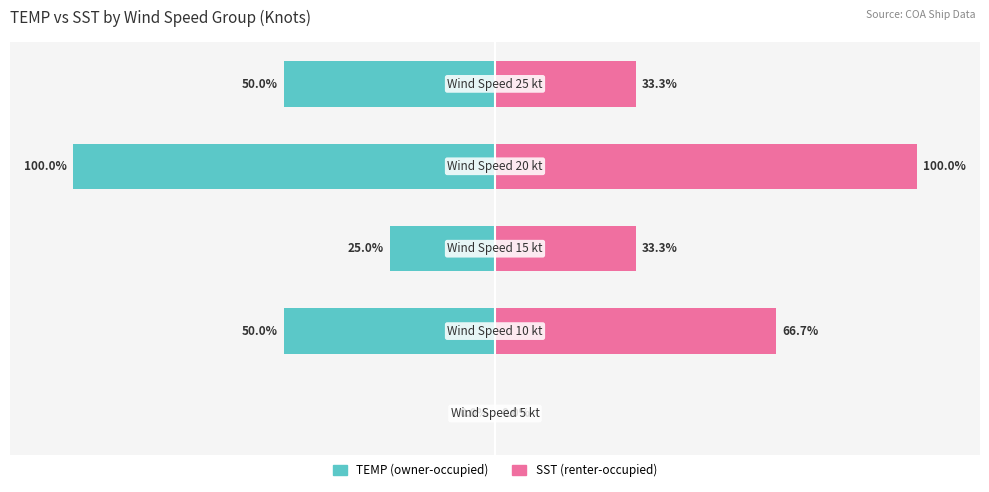

What is the sum of the TEMP (owner-side) values at 0 and 4?

-50.0